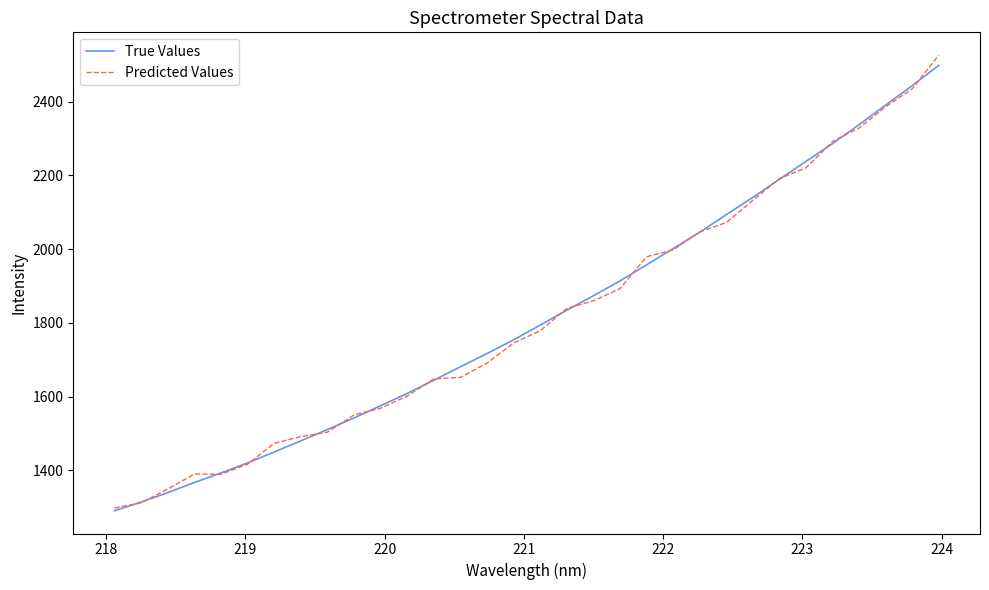

After their last crossing, which series has the higher values: Predicted Values or True Values?

Predicted Values